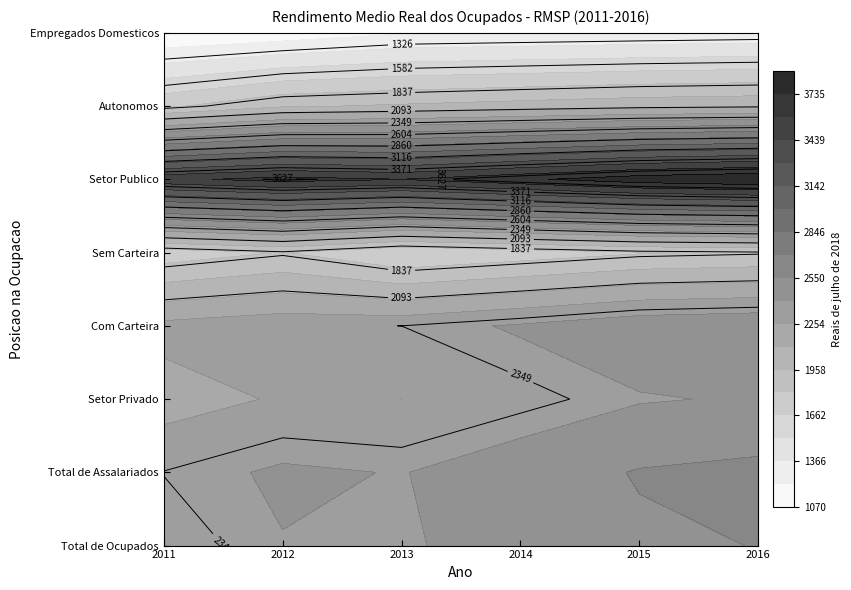

How many distinct data groups are displayed?

8